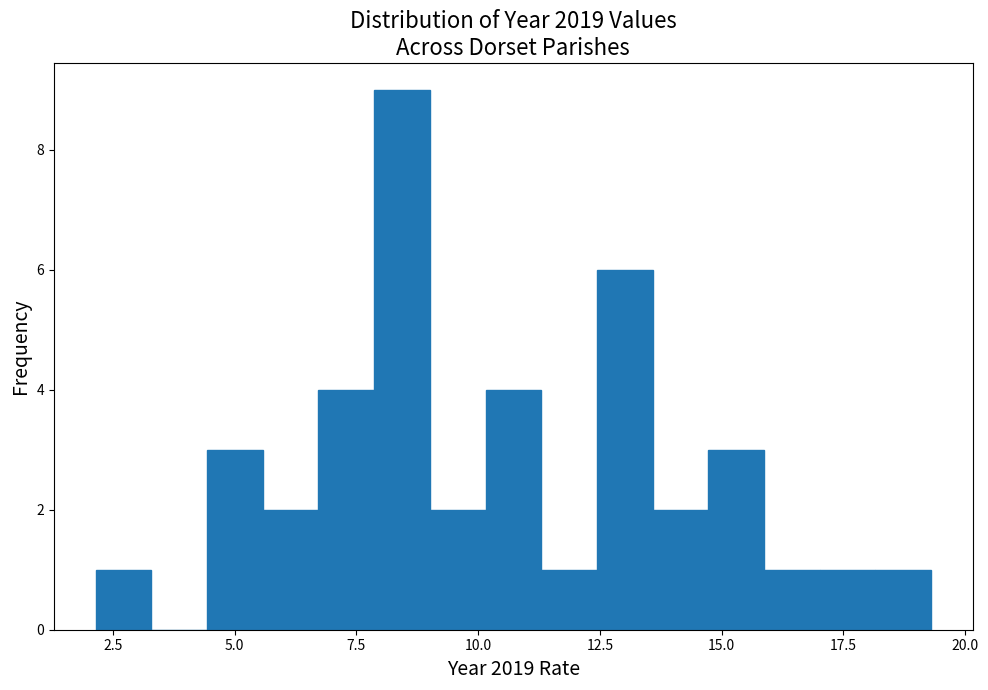

Read against the x-axis, roughly where is the centre of the tallest bar?

8.5